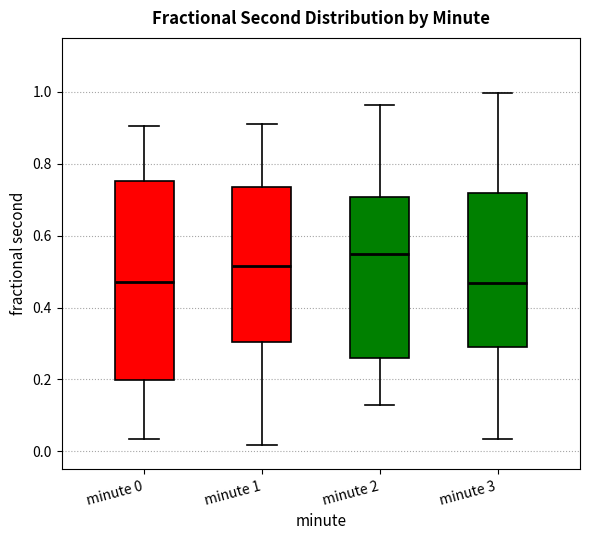

Reading left to right, read every box against the y-axis: the position of its median line, the range the box covers, and the ends of its whiskers. The values are not printed on the chart, so give them approximately, as read against the axis.

minute 0: median 0.48, box 0.20 to 0.76, whiskers 0.04 to 0.90
minute 1: median 0.52, box 0.30 to 0.74, whiskers 0.02 to 0.92
minute 2: median 0.54, box 0.26 to 0.70, whiskers 0.14 to 0.96
minute 3: median 0.46, box 0.30 to 0.72, whiskers 0.04 to 1.00